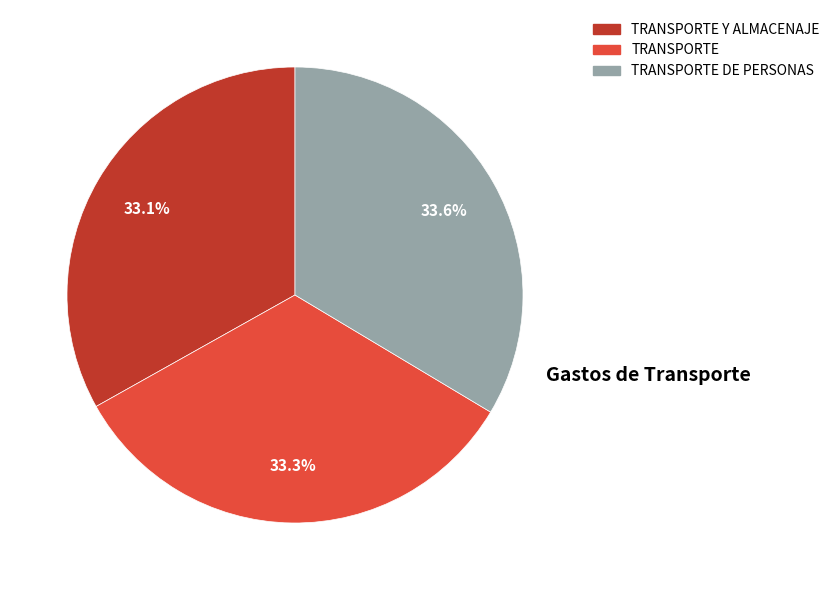

How much of the chart is everything except TRANSPORTE Y ALMACENAJE?

66.9%